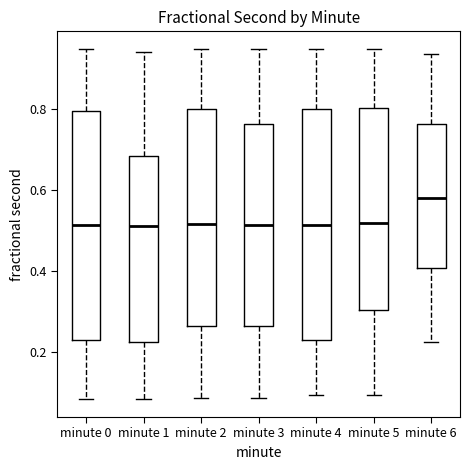

Reading left to right, read every box against the y-axis: the position of its median line, the range the box covers, and the ends of its whiskers. The values are not printed on the chart, so give them approximately, as read against the axis.

minute 0: median 0.52, box 0.22 to 0.80, whiskers 0.08 to 0.94
minute 1: median 0.52, box 0.22 to 0.68, whiskers 0.08 to 0.94
minute 2: median 0.52, box 0.26 to 0.80, whiskers 0.08 to 0.94
minute 3: median 0.52, box 0.26 to 0.76, whiskers 0.08 to 0.94
minute 4: median 0.52, box 0.24 to 0.80, whiskers 0.10 to 0.94
minute 5: median 0.52, box 0.30 to 0.80, whiskers 0.10 to 0.94
minute 6: median 0.58, box 0.40 to 0.76, whiskers 0.22 to 0.94